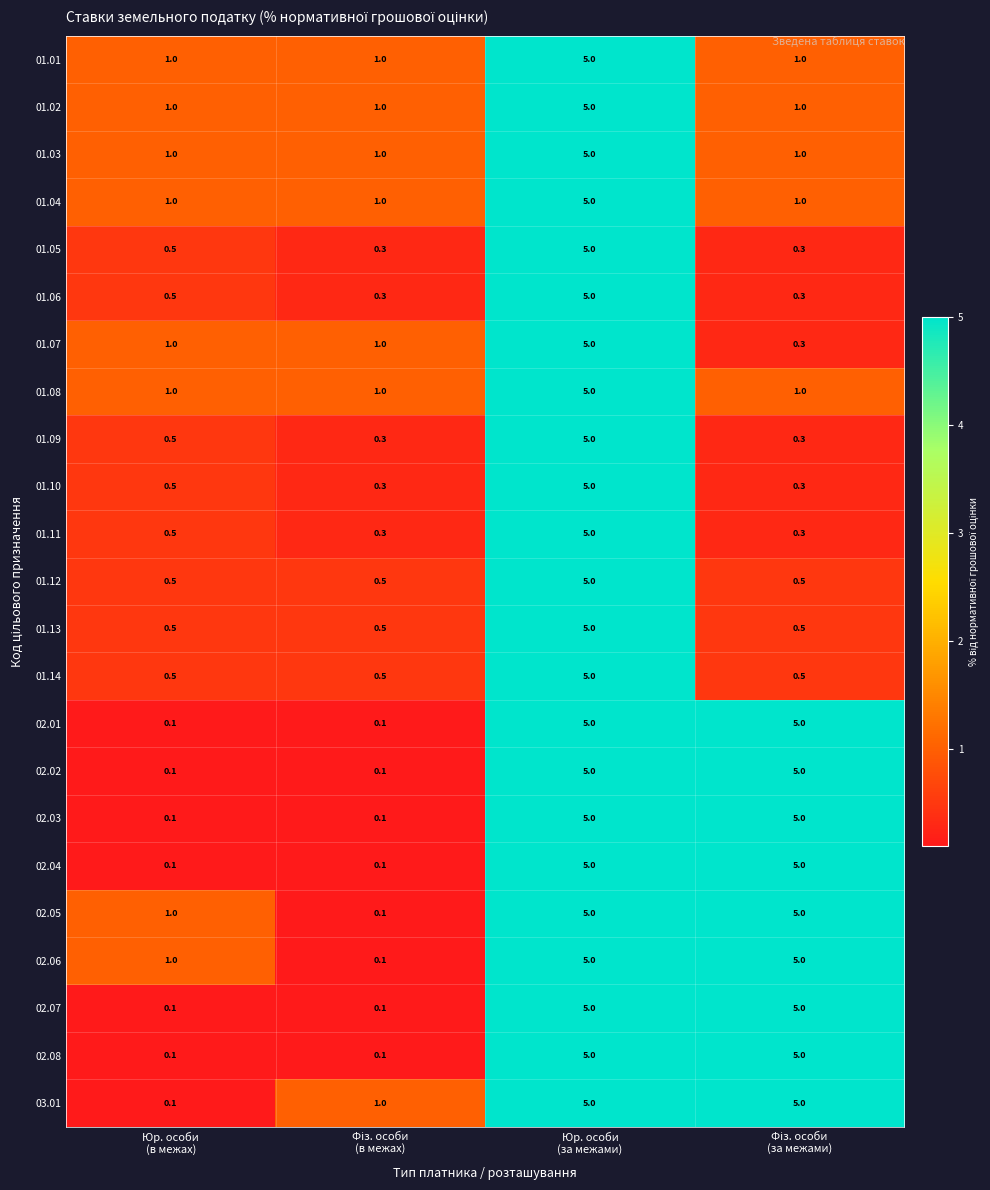

Count the number of data series in this chart.

23